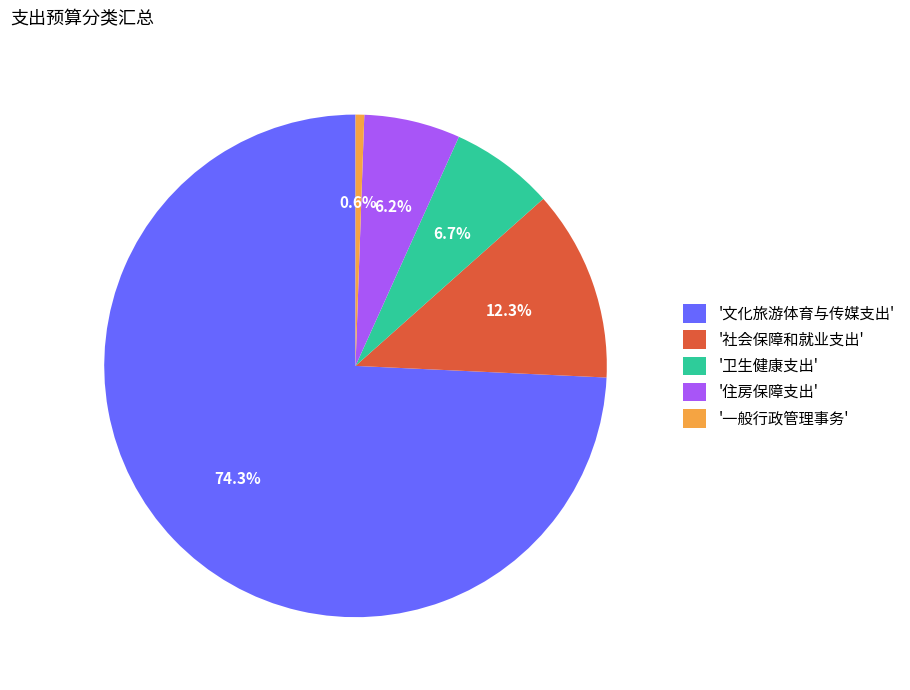

To the nearest percent, what is the difference between the largest and smallest slice percentages?

74%